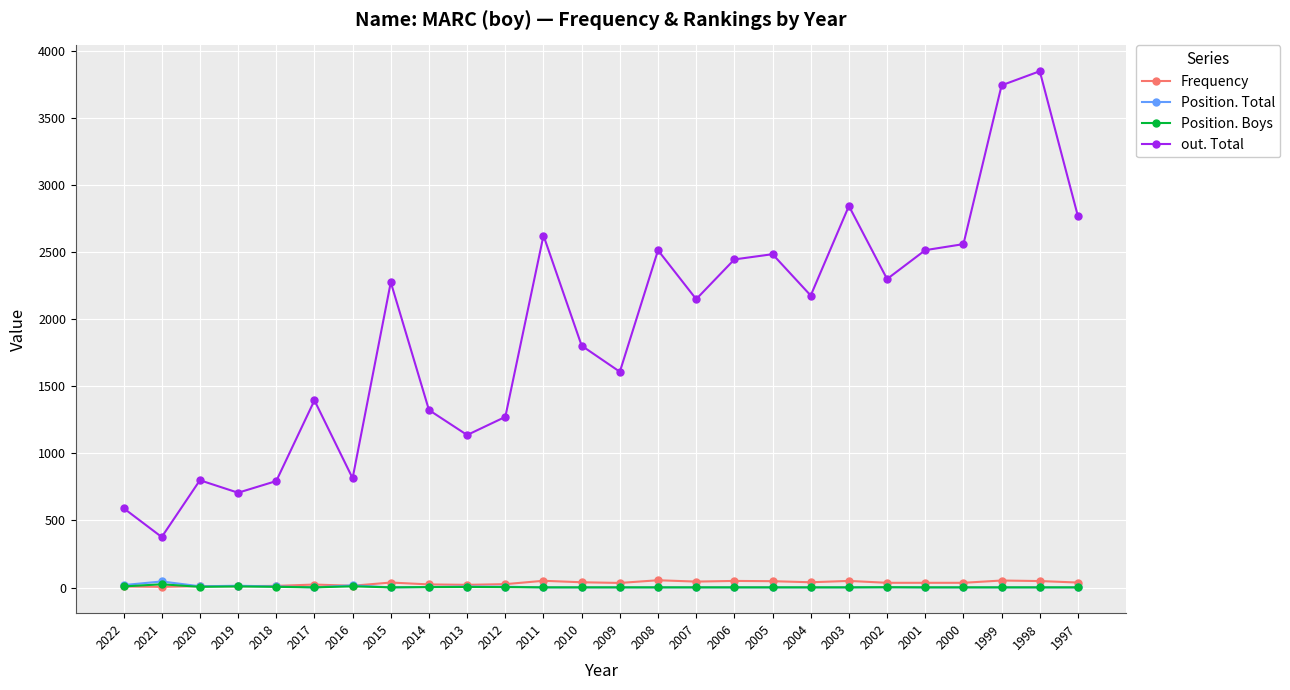

Is this an area chart (filled region under the line)?

No